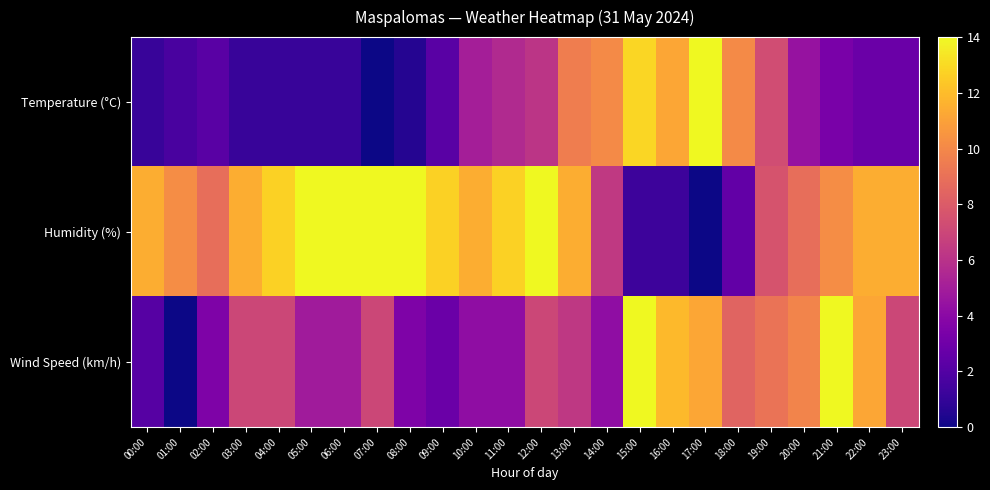

Which series has the largest range (max minus min)?

Temperature (°C)